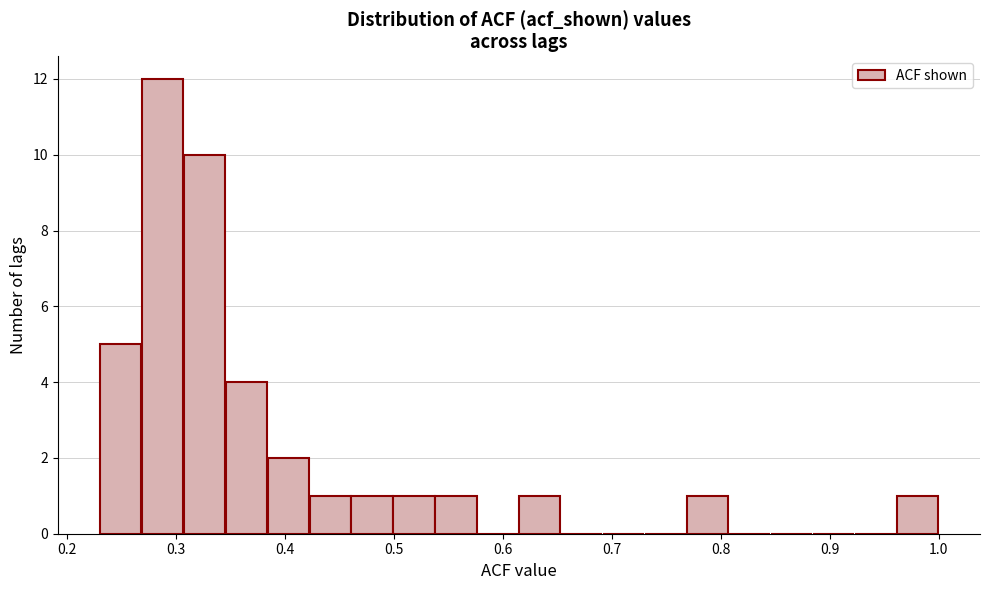

Read against the x-axis, roughly where is the centre of the tallest bar?

0.29